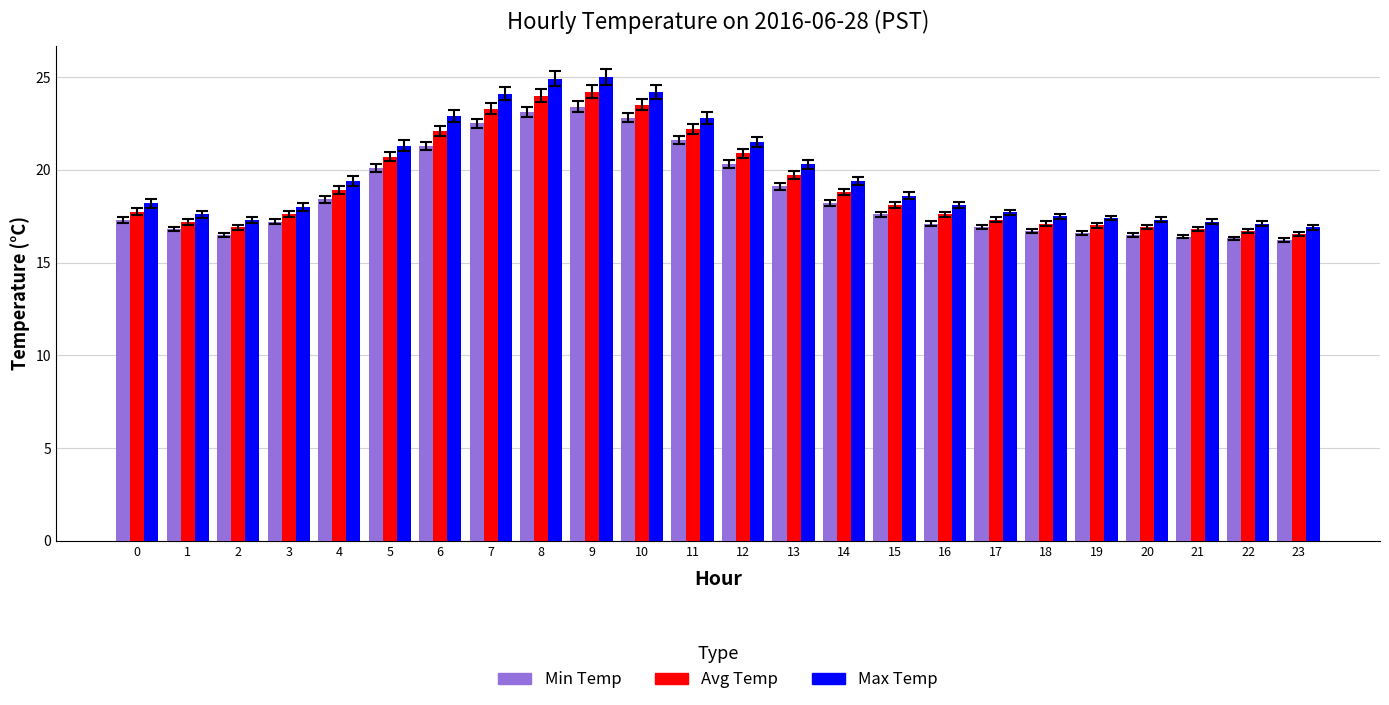

Which series has the widest spread of values?

Max Temp